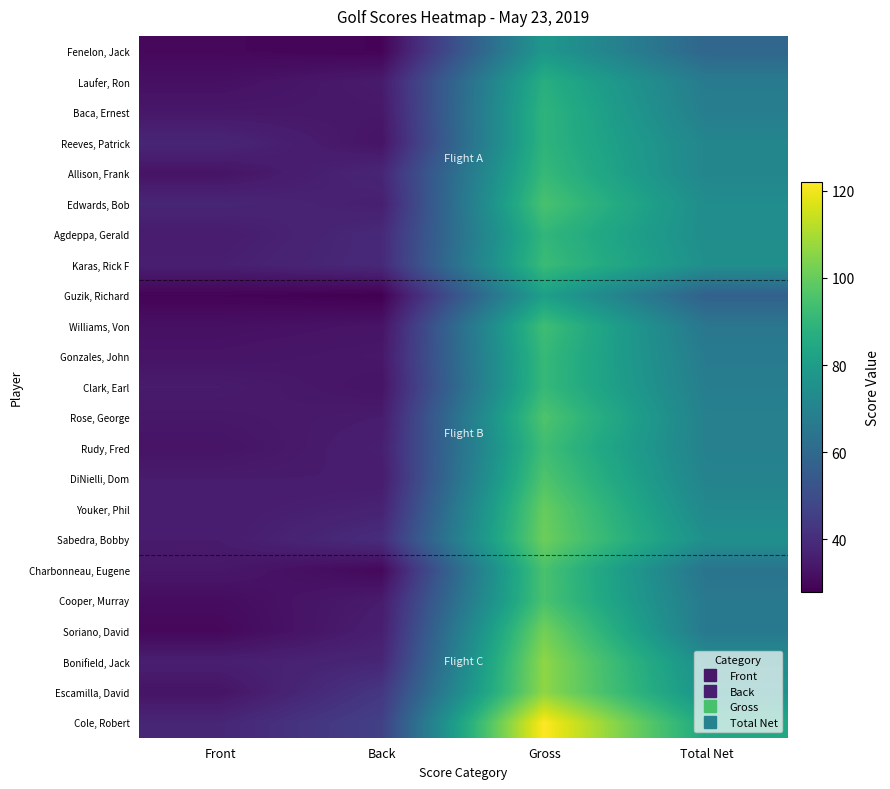

How many data points does each series have?

4